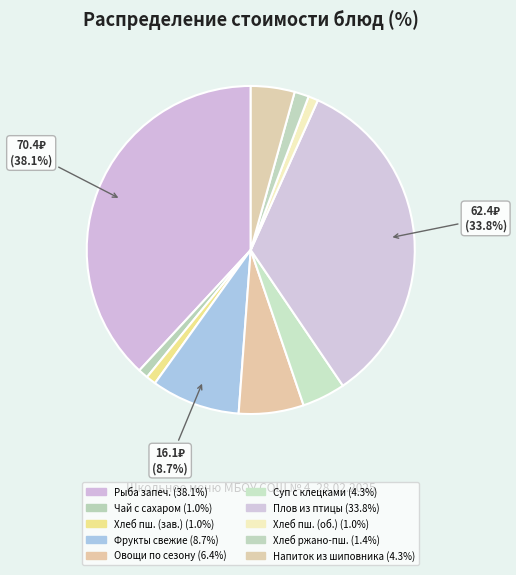

Count the number of slices in the pie.

10